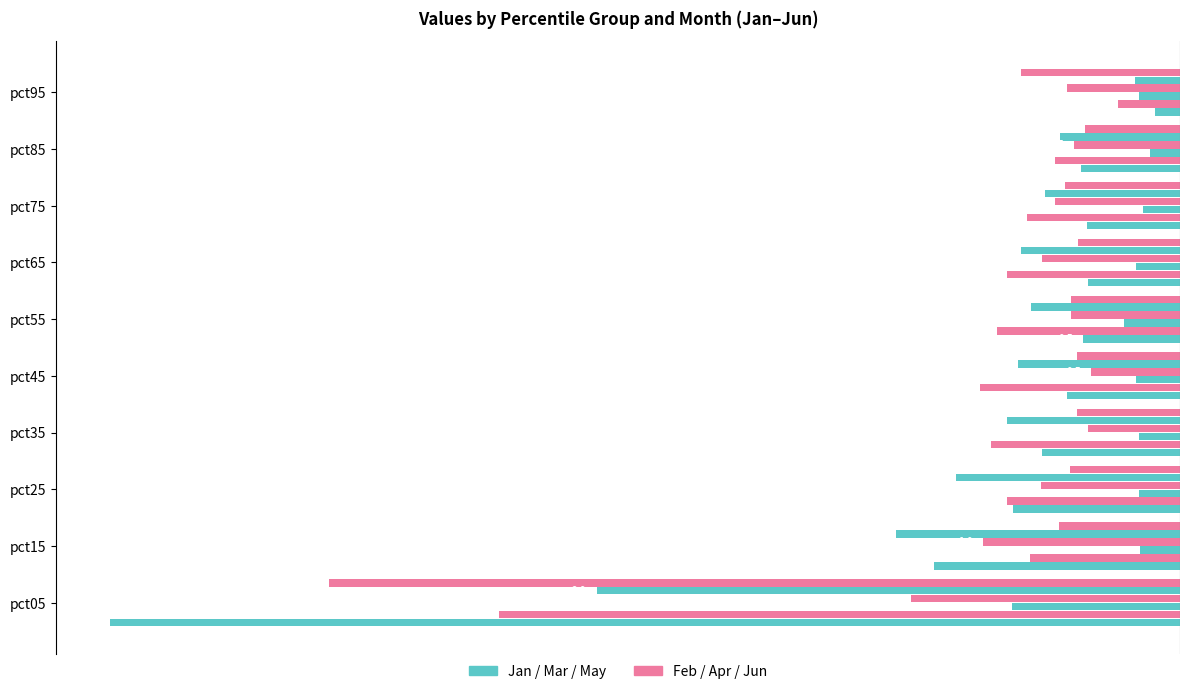

Is it true that Apr equals -0.7 at pct45?

False